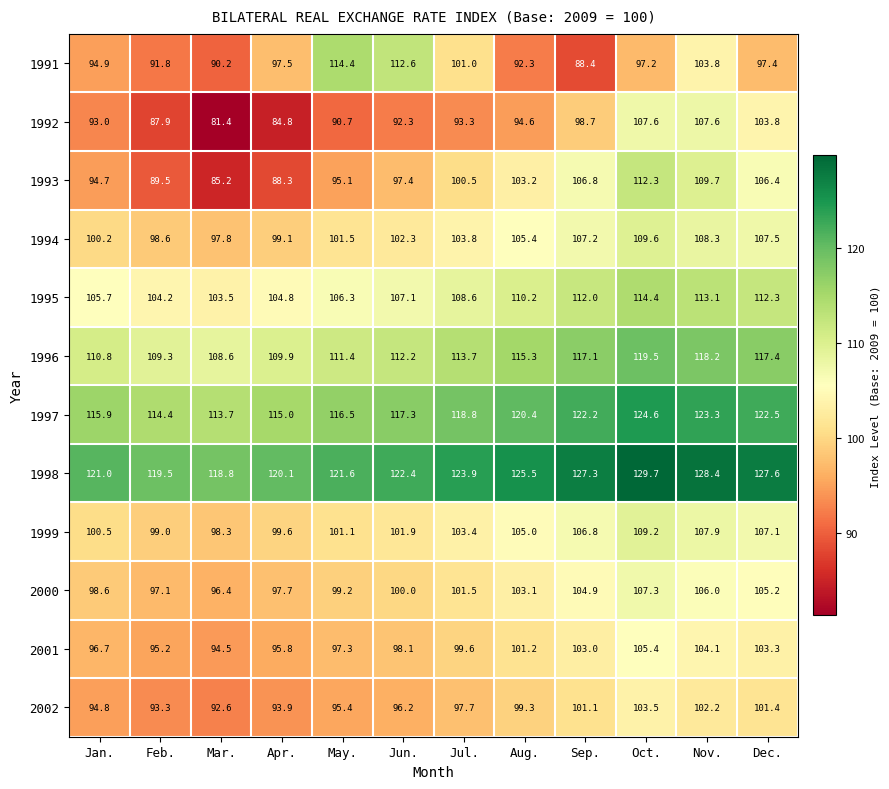

Which category has the lowest value across all series?

Mar.